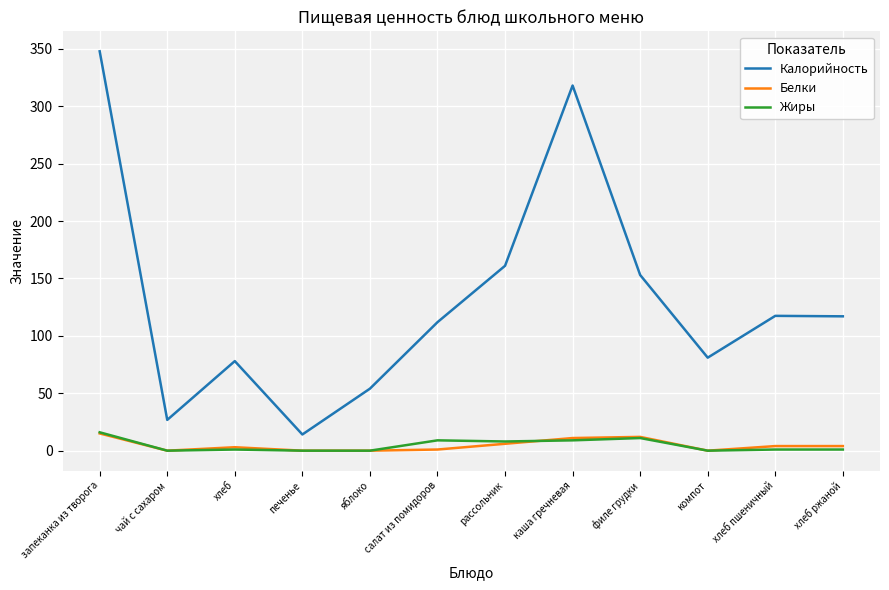

What is the maximum value shown in the chart?

347.8